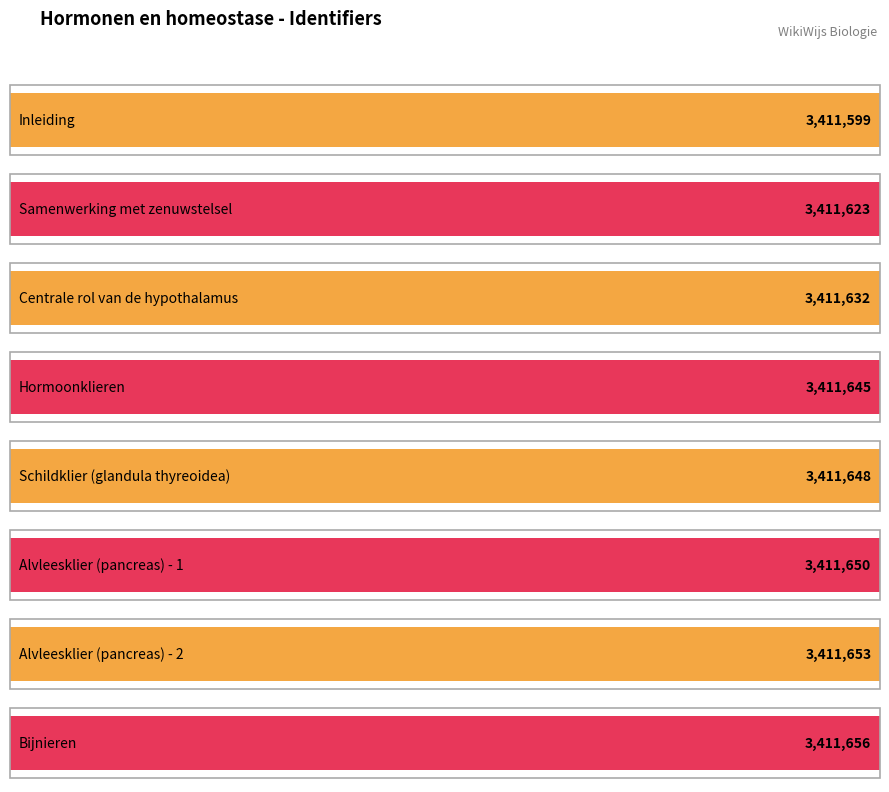

The value at Bijnieren is 3411656. True or false?

True